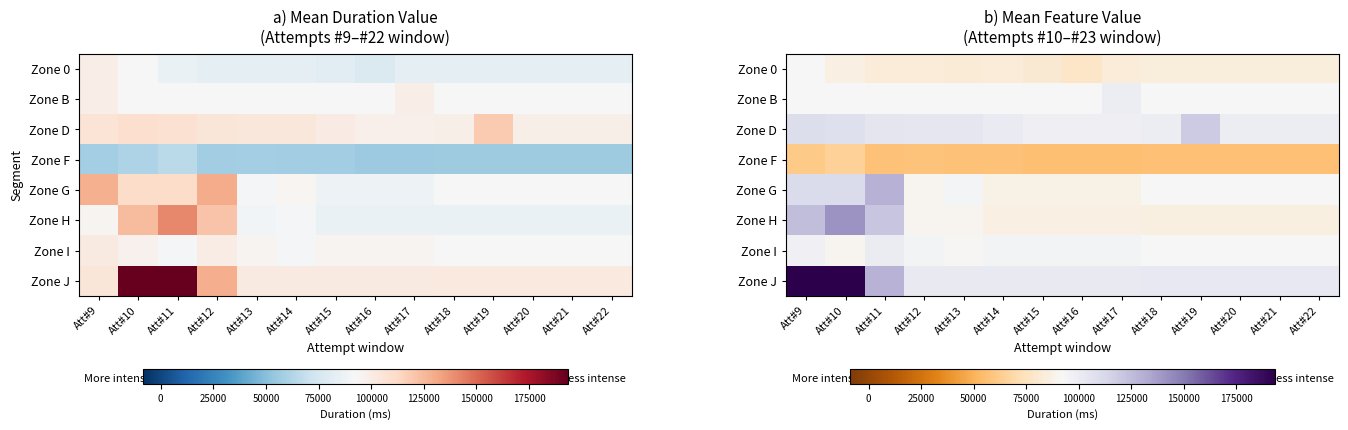

At which label does Zone I reach its minimum?

Att#10